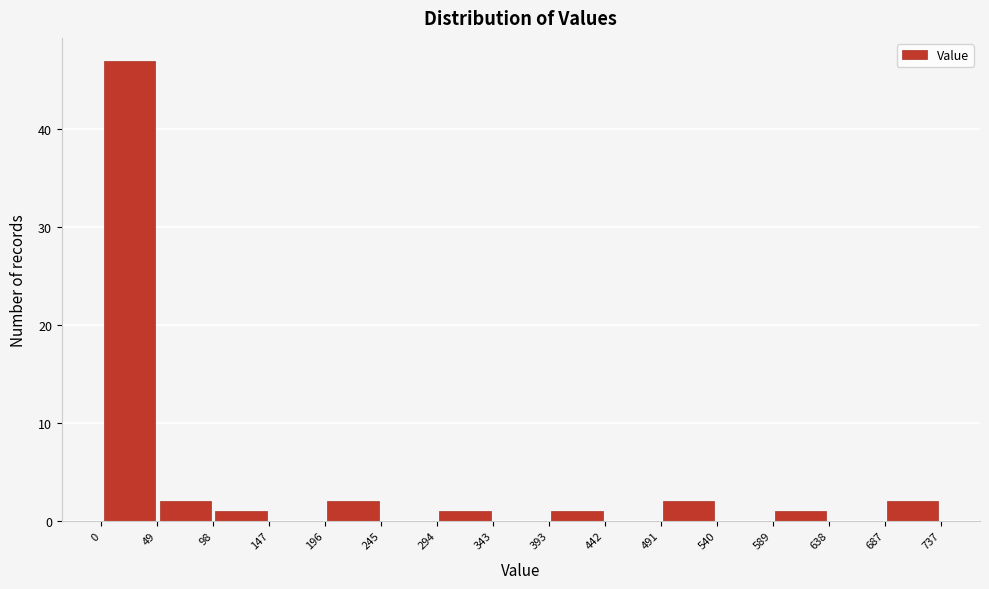

Reading left to right, list every bar in this chart as the range it spans on the x-axis followed by its height. The values are not printed on the chart, so give them approximately, as read against the axis.

0 to 49: 47
49 to 98: 2
98 to 147: 1
147 to 196: 0
196 to 245: 2
245 to 294: 0
294 to 343: 1
343 to 393: 0
393 to 442: 1
442 to 491: 0
491 to 540: 2
540 to 589: 0
589 to 638: 1
638 to 687: 0
687 to 737: 2